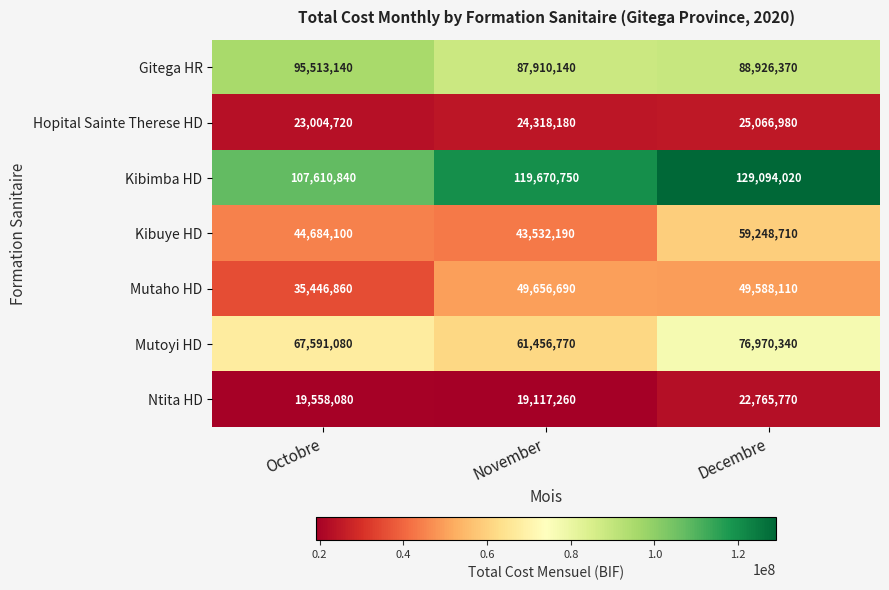

Count the number of data series in this chart.

7